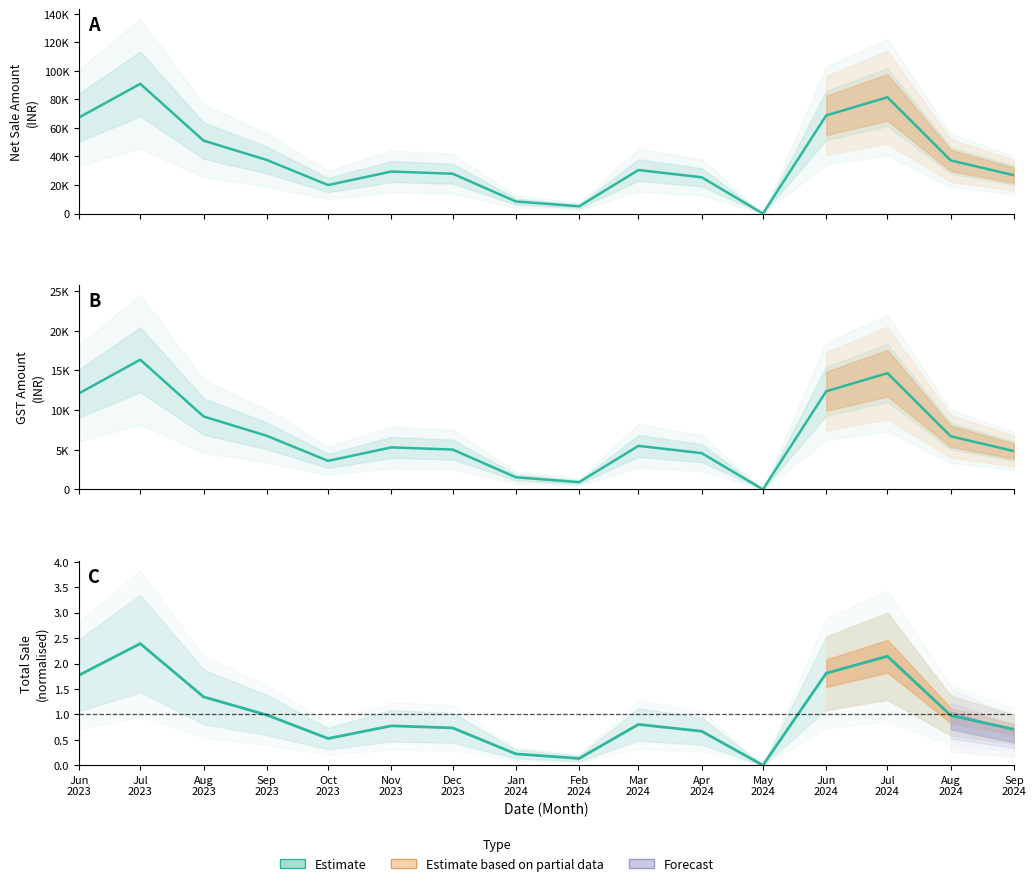

What is the difference between the maximum and minimum values in the Estimate series?

2.4